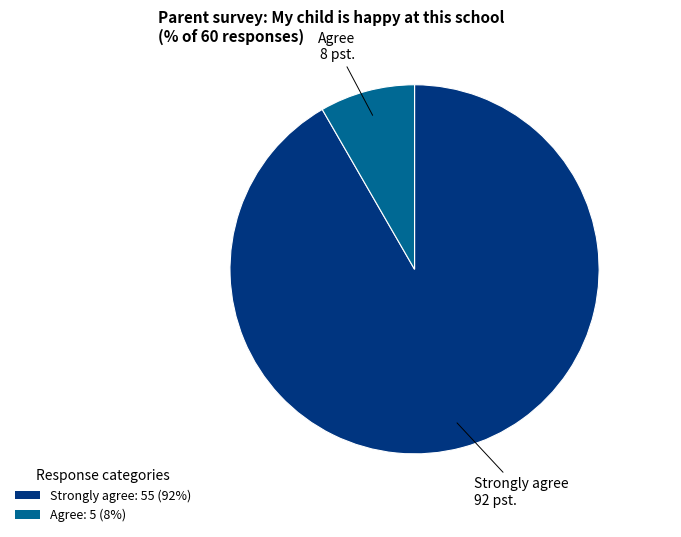

The Strongly agree: 55 (92%) slice represents 92% of the pie. True or false?

True